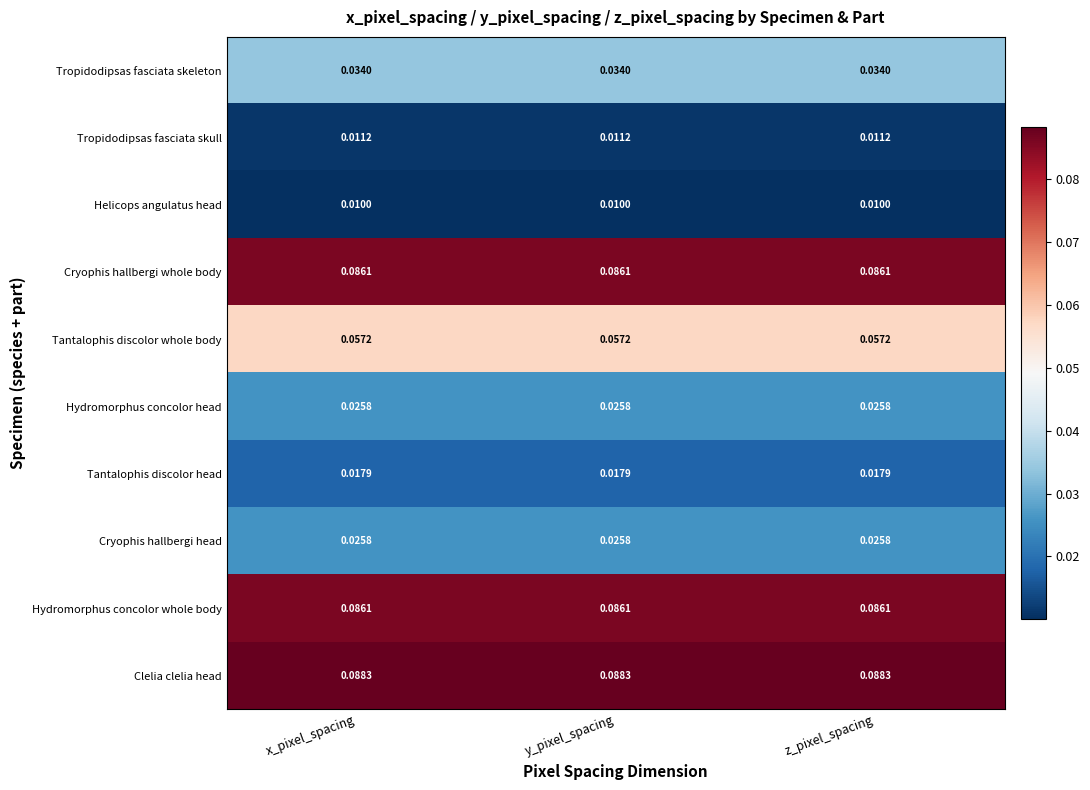

Which series has the largest total across all categories?

Clelia clelia head